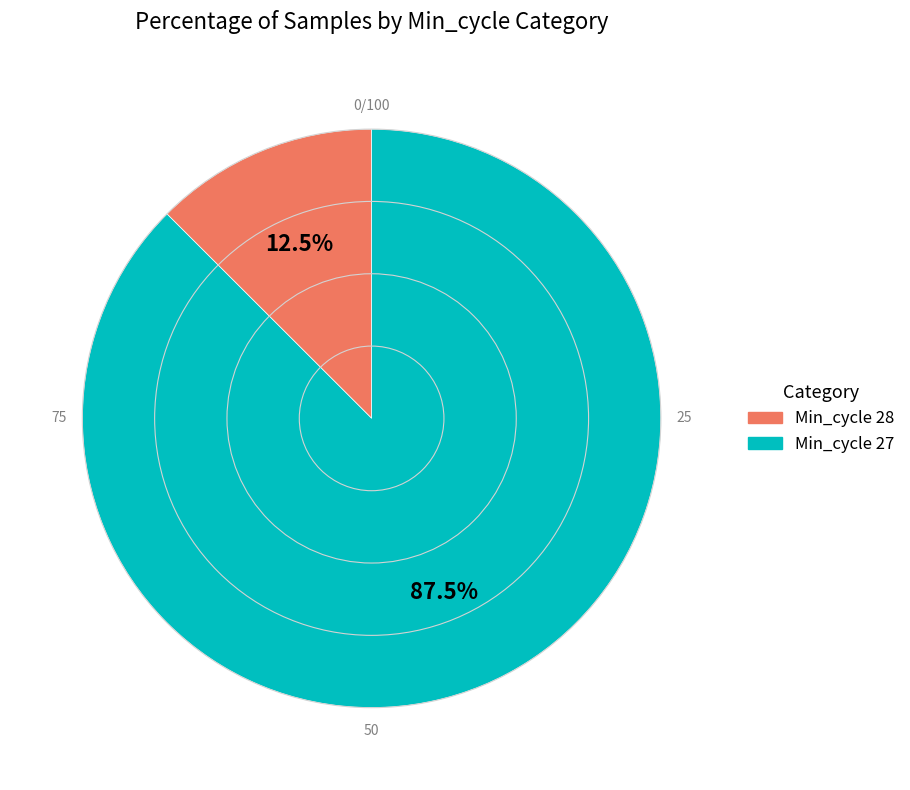

Is there a majority slice in this chart?

Yes